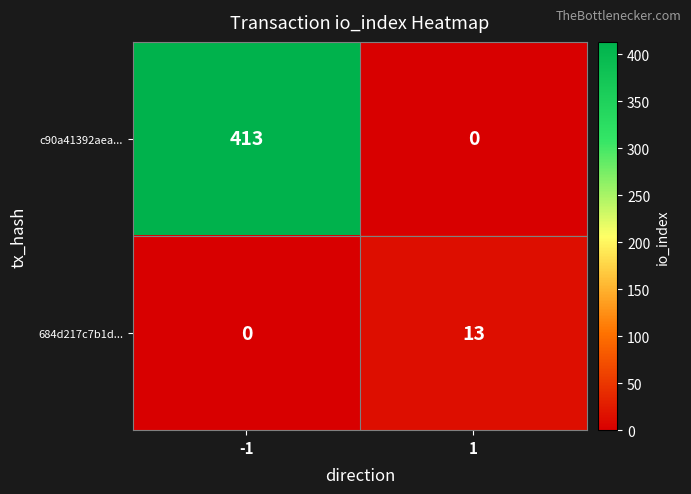

The c90a41392aea... series shows 413 at -1. True or false?

True